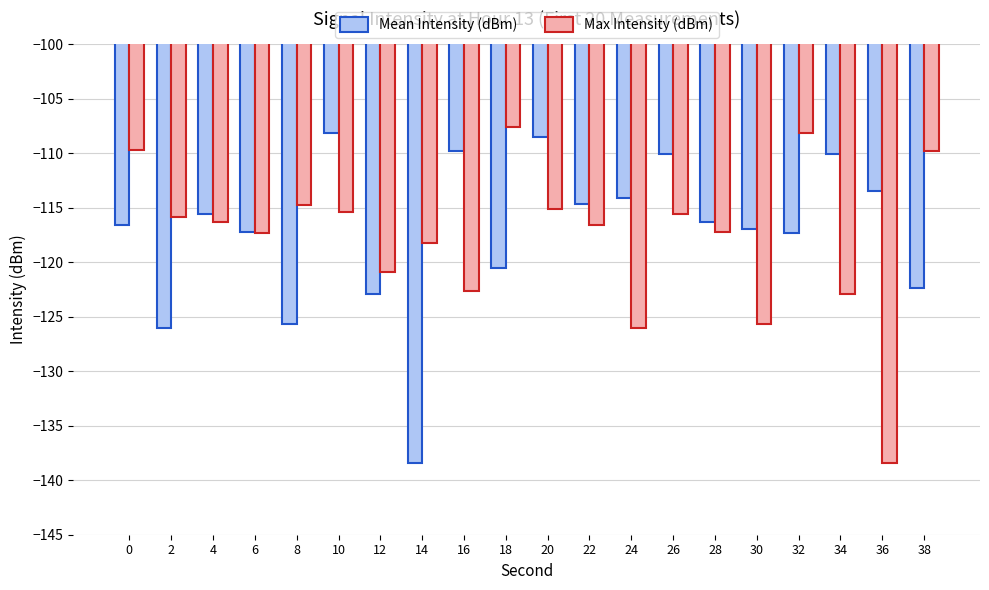

Where is Mean Intensity (dBm) nearest to the value -123?

12